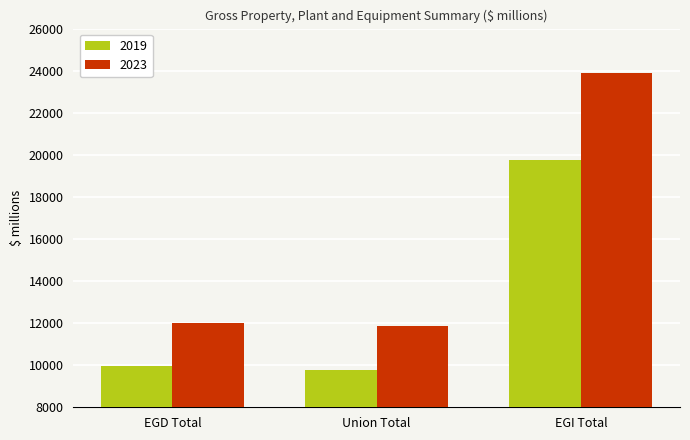

What is the average value of the 2019 series?

13177.0